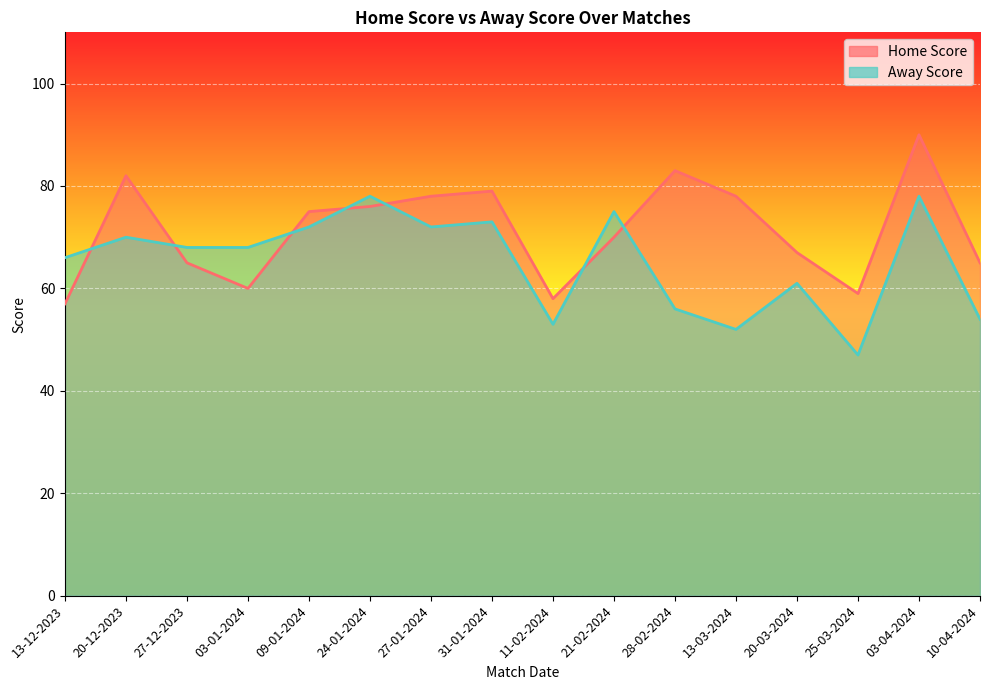

What are all the series names shown in the legend?

Home Score, Away Score